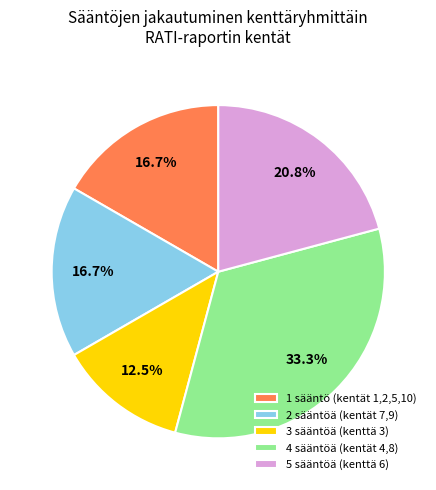

Is there any slice that represents more than half of the pie?

No